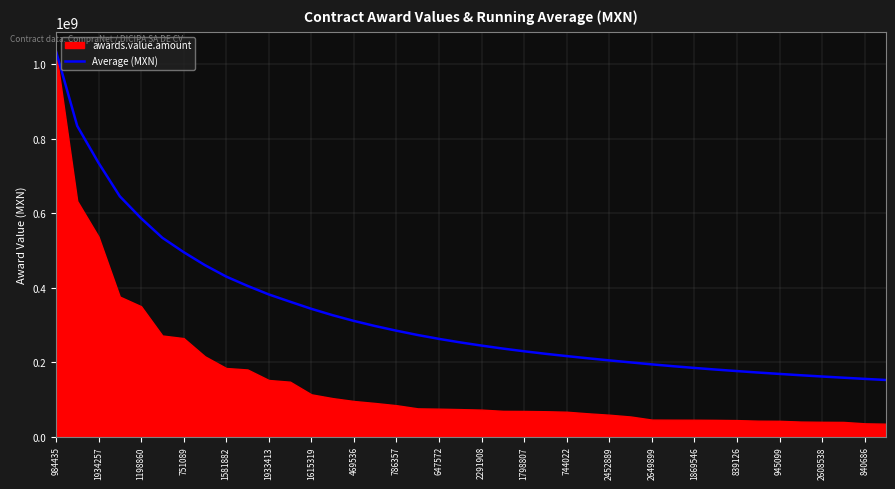

The value of Average (MXN) at 469536 is 310340589.9. True or false?

True